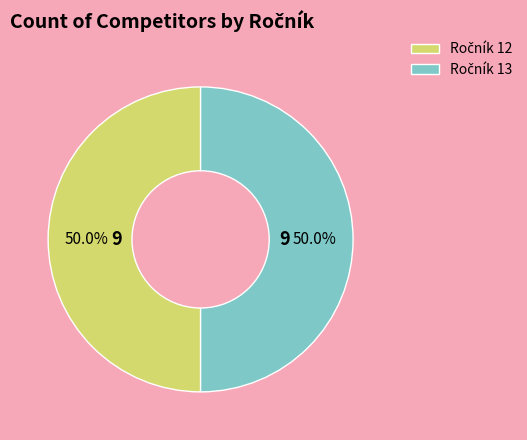

How many segments does this pie chart have?

2